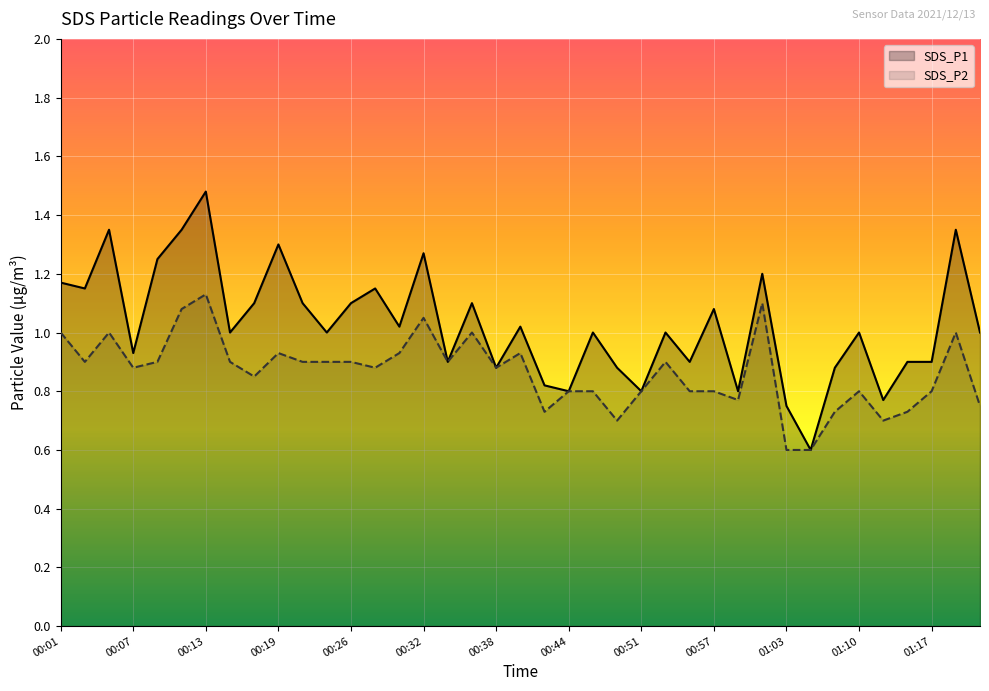

List the series in order of their peak value, lowest first.

SDS_P2, SDS_P1